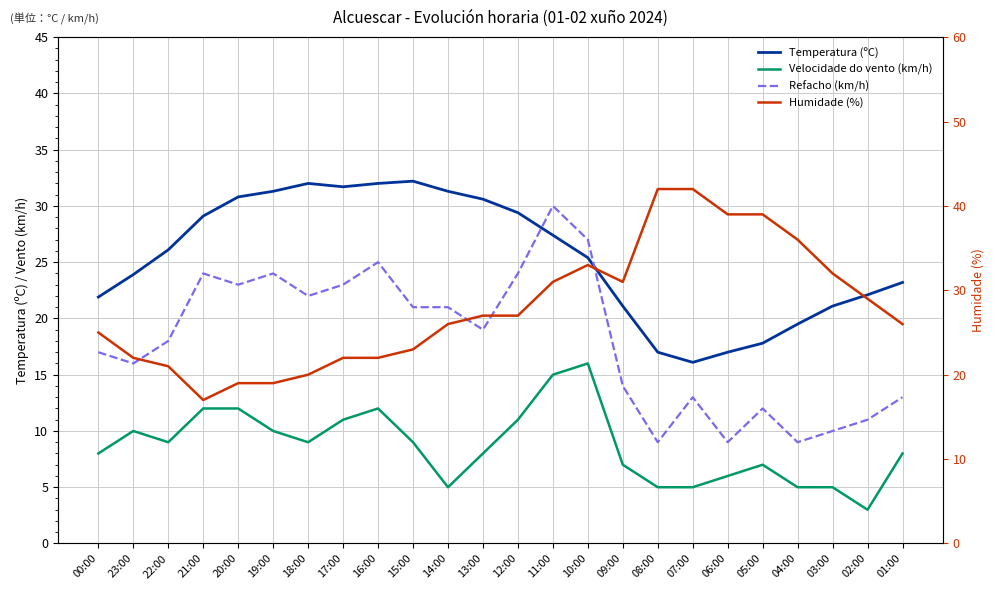

Which series has the widest spread of values?

Humidade (%)